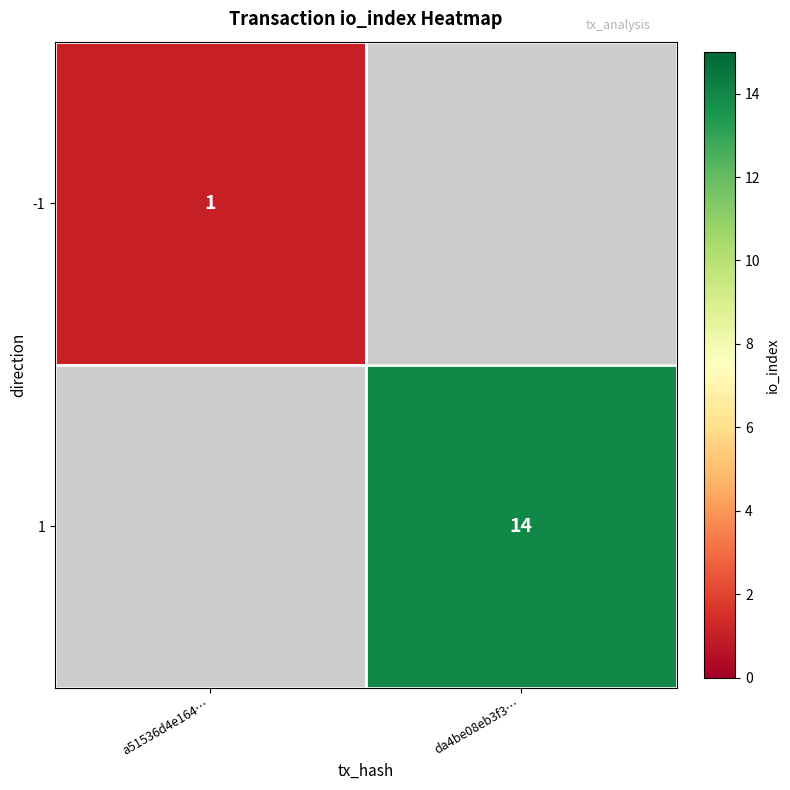

Is it true that -1 equals 0 at a51536d4e164…?

False